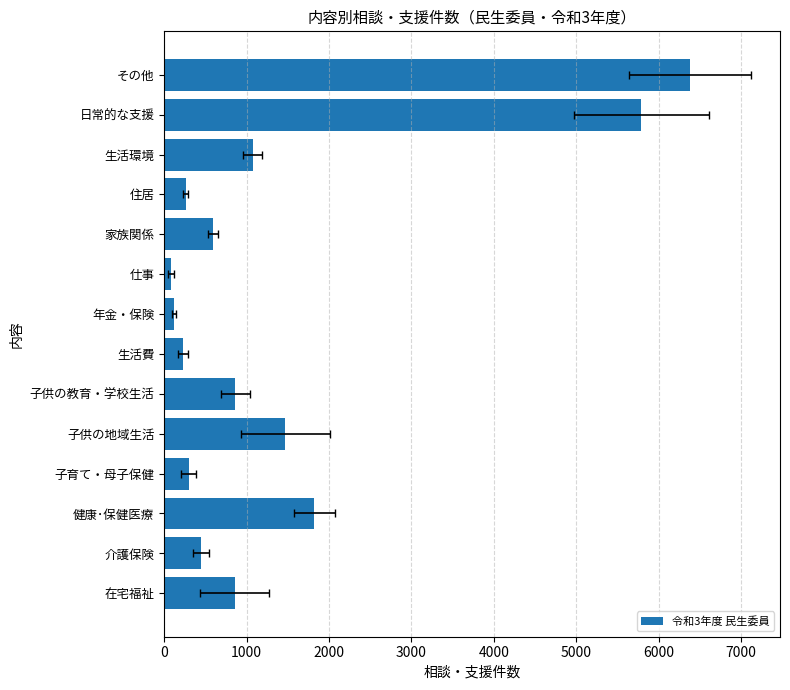

Does the chart contain any negative values?

No